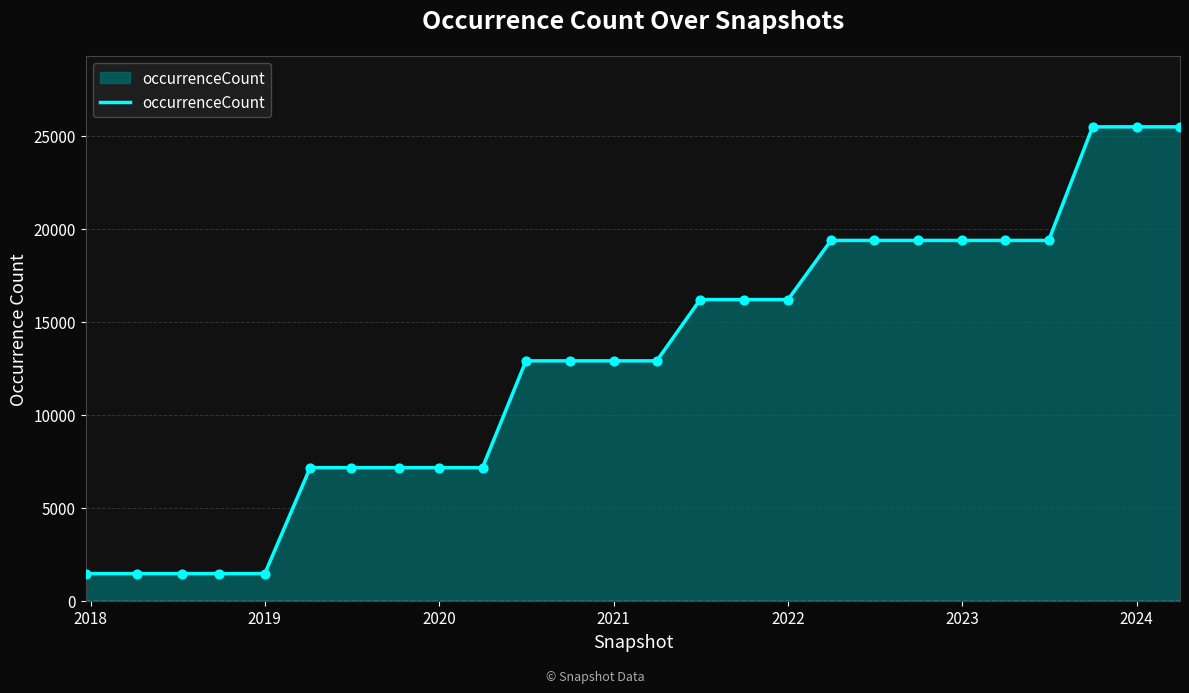

What is the smallest value displayed?

1460